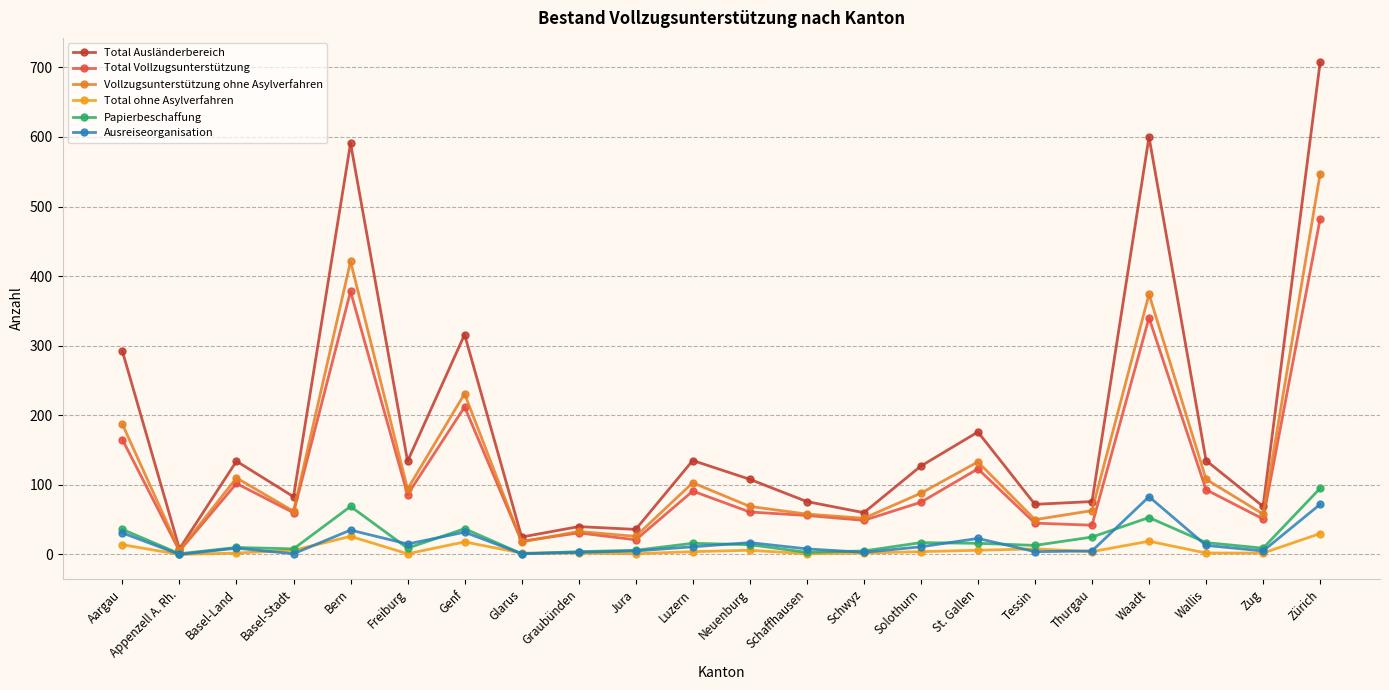

At Graubünden, list the series in order from largest to smallest.

Total Ausländerbereich, Vollzugsunterstützung ohne Asylverfahren, Total Vollzugsunterstützung, Papierbeschaffung, Ausreiseorganisation, Total ohne Asylverfahren